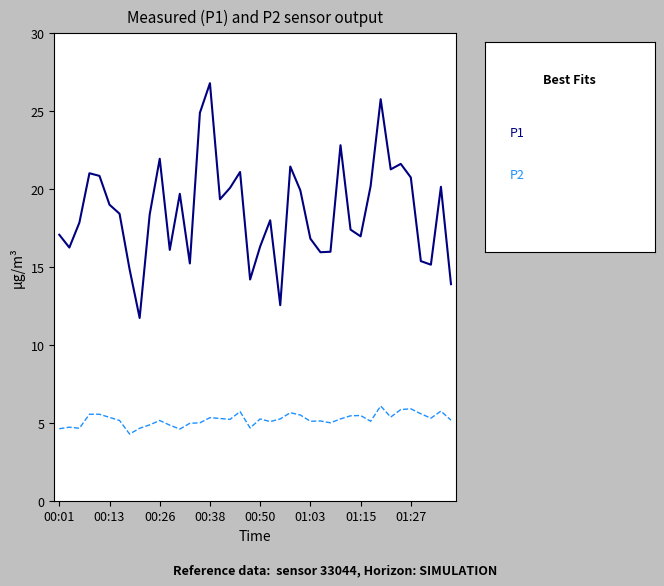

What is the greatest value displayed?

26.8